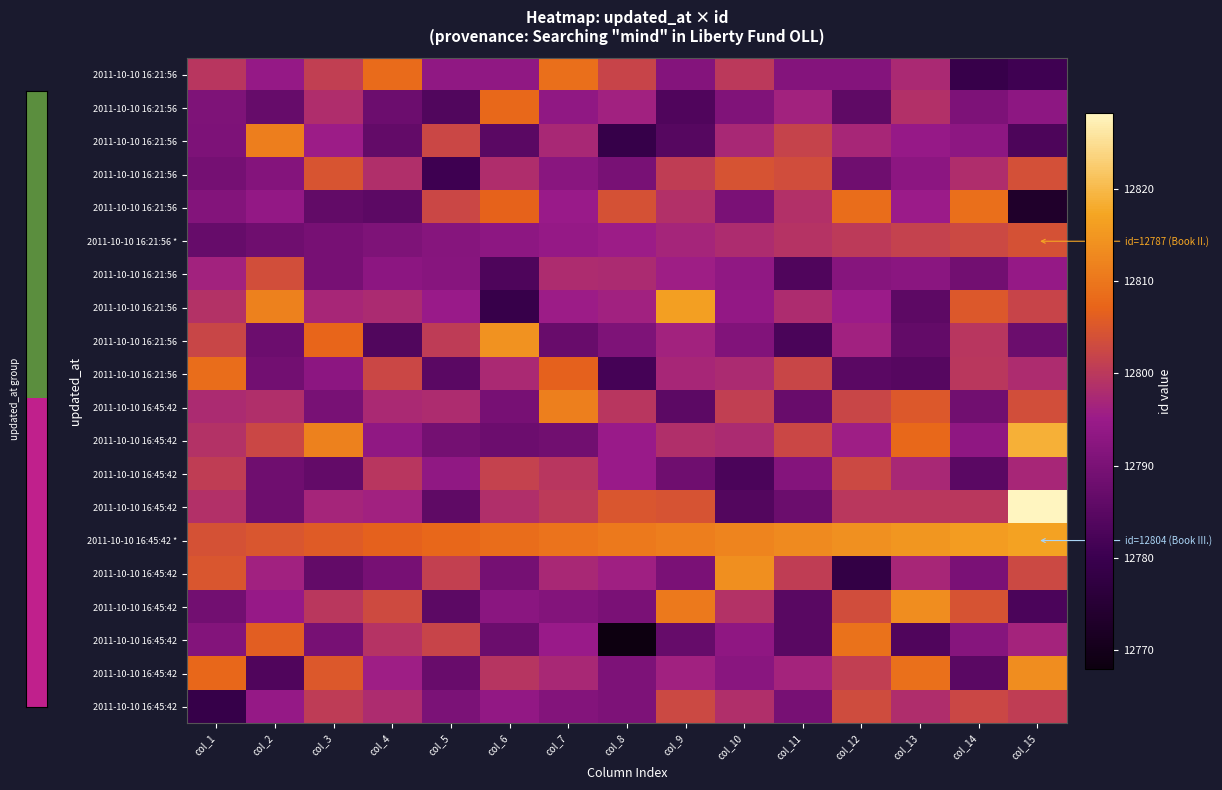

At which category does the chart reach its minimum across all series?

col_8